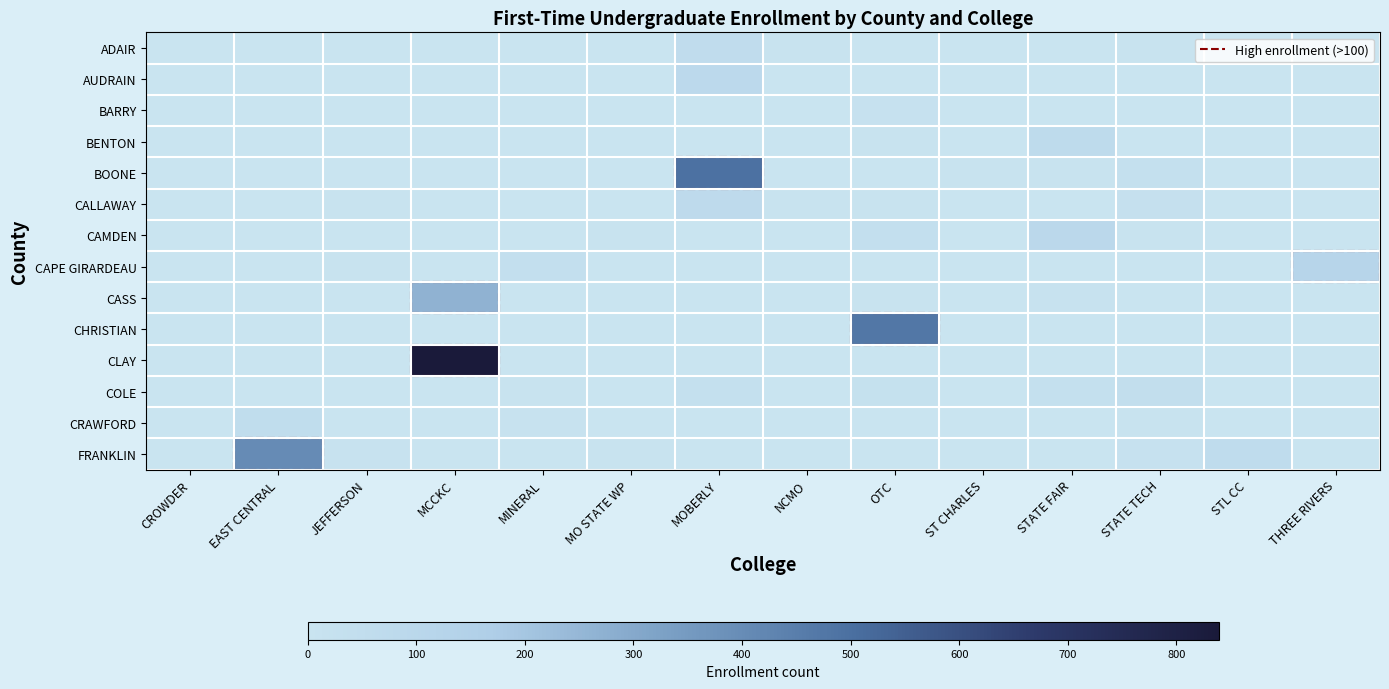

Which series has the widest spread of values?

CLAY